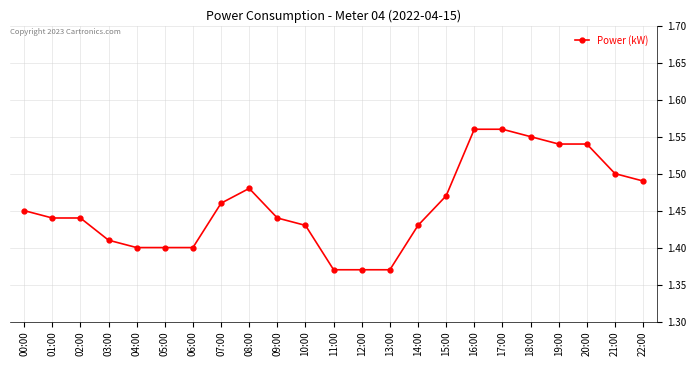

What position from the left is 07:00?

8